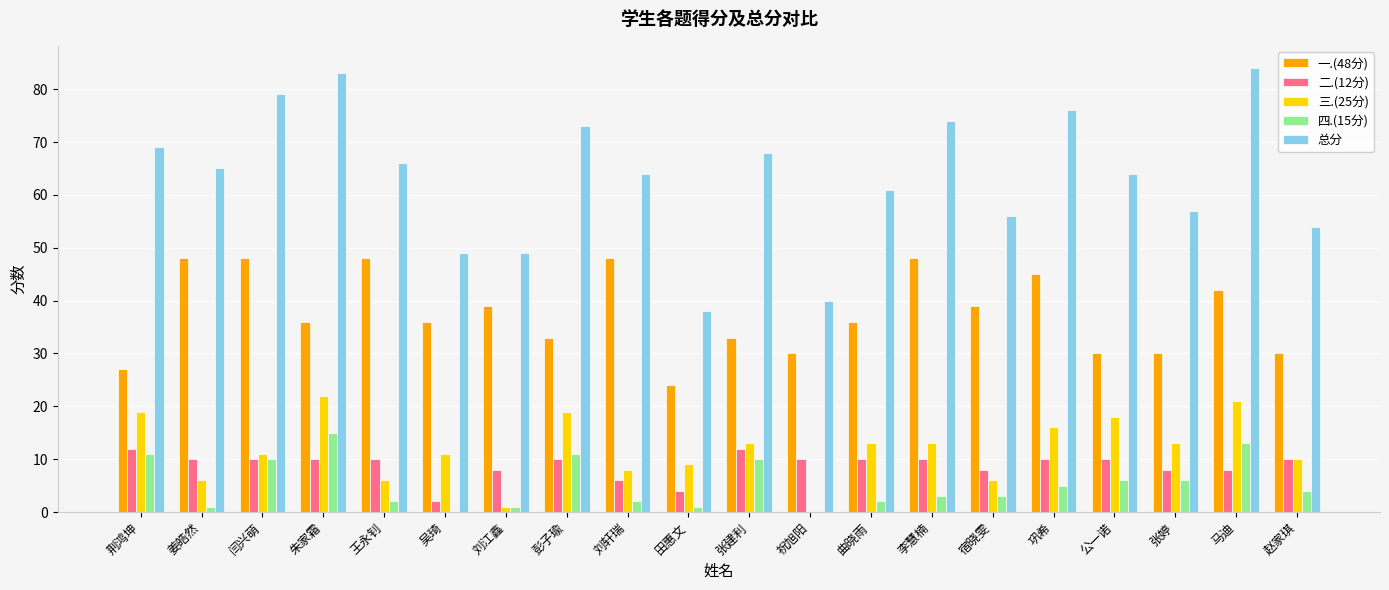

Read the 总分 value at 公一诺, to the nearest 5.

65